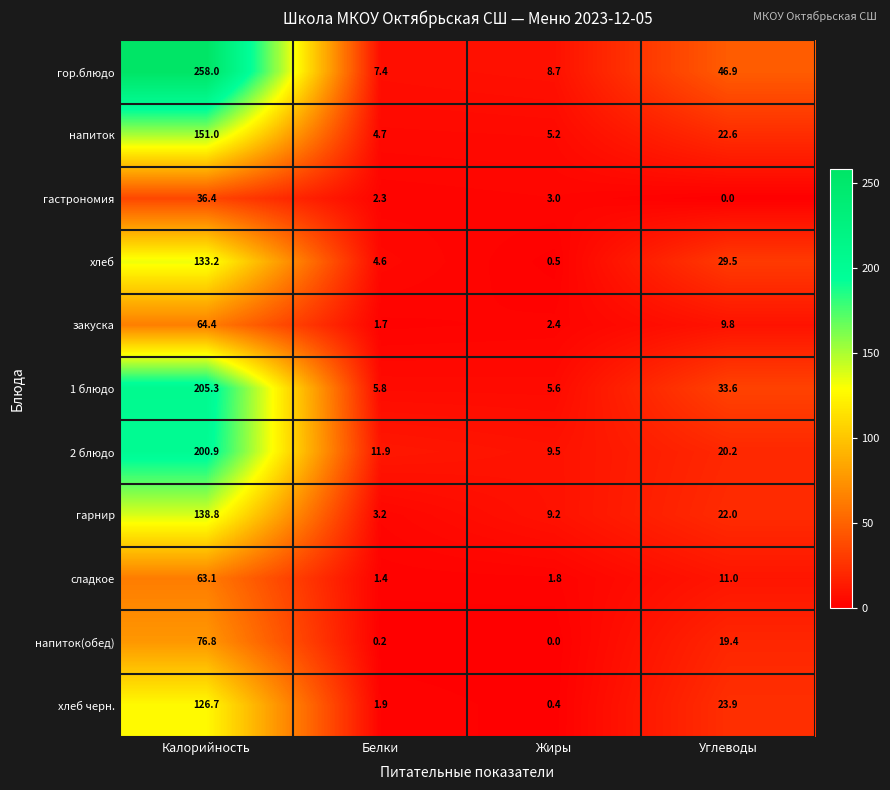

Which series has the widest spread of values?

гор.блюдо